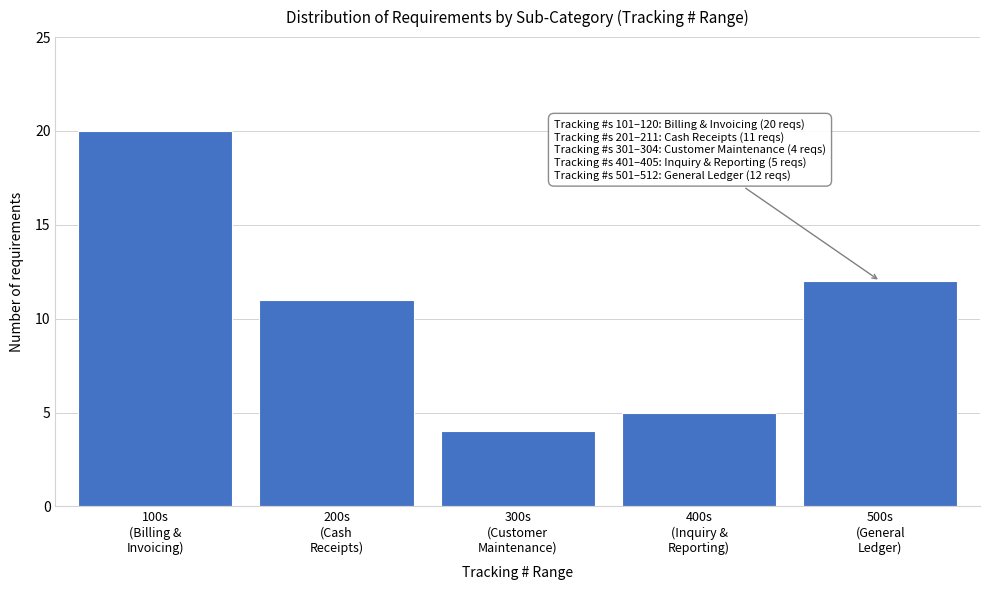

Reading left to right, list all the values displayed in this chart.

20	11	4	5	12